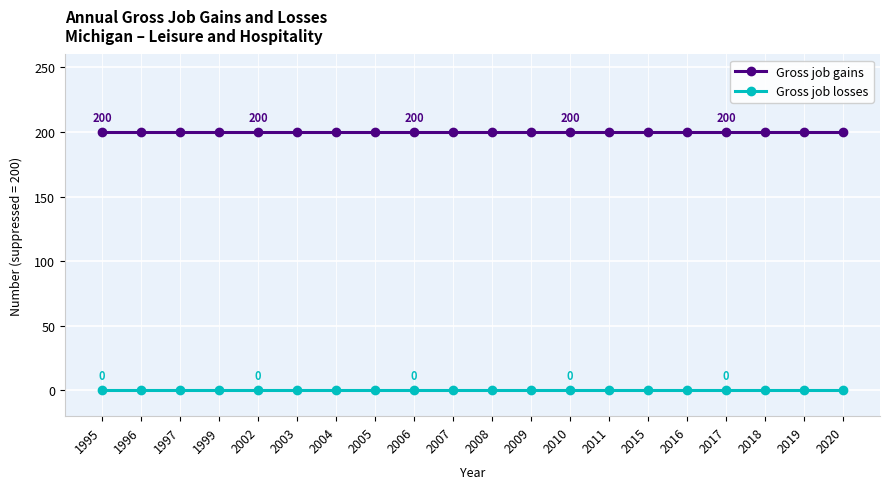

How many lines are shown in the chart?

2